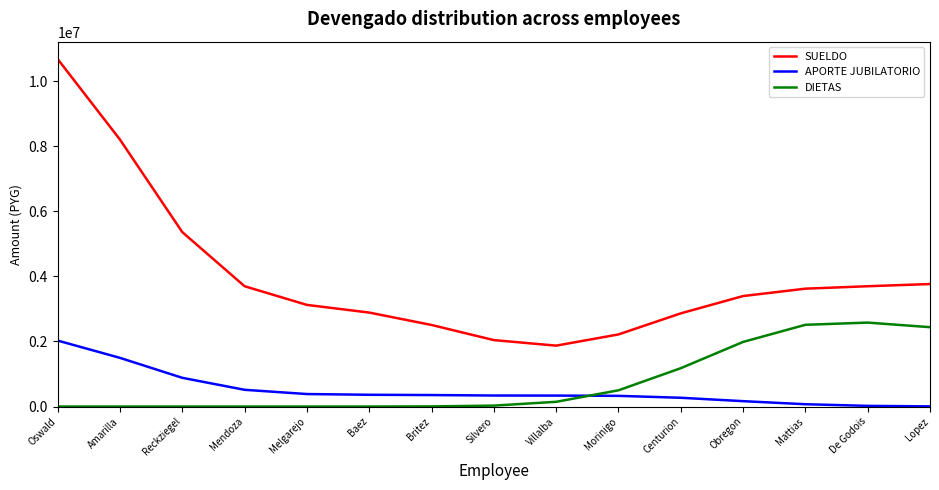

Where do APORTE JUBILATORIO and DIETAS first cross each other?

Villalba and Morinigo